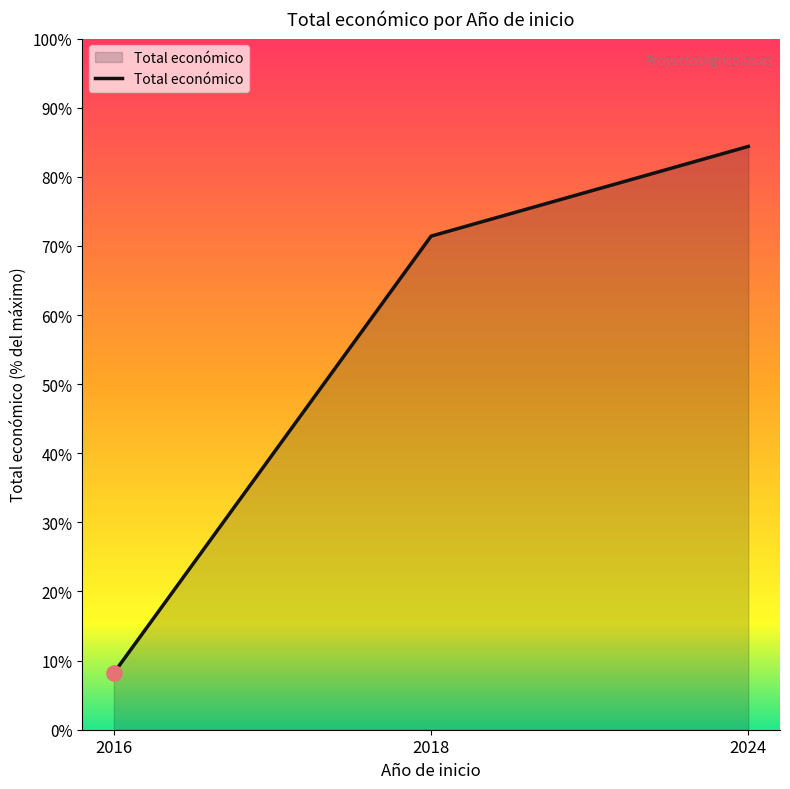

Between 2024 and 2016, which is larger?

2024